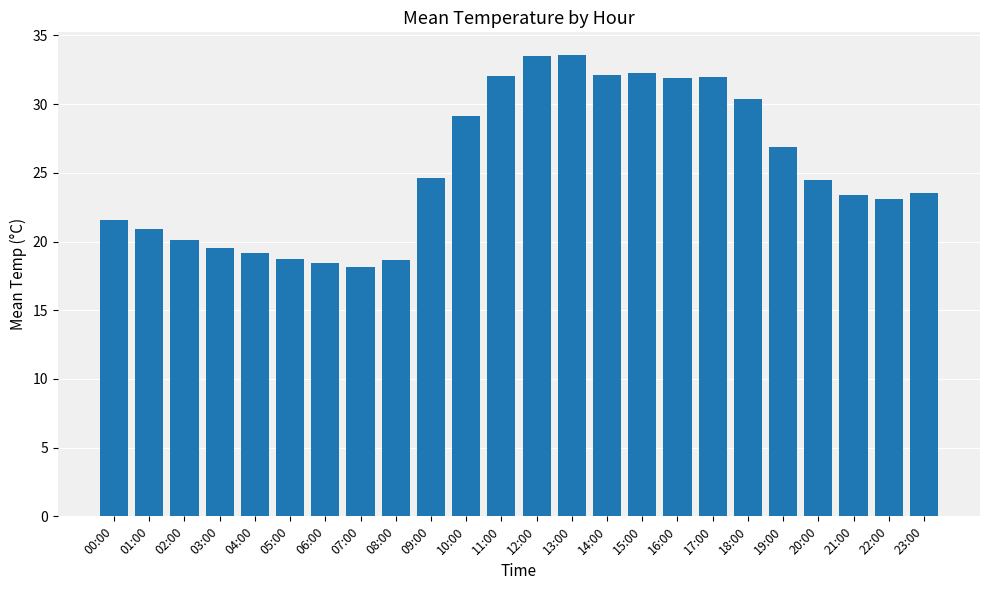

The value at 12:00 is 33.5. True or false?

True